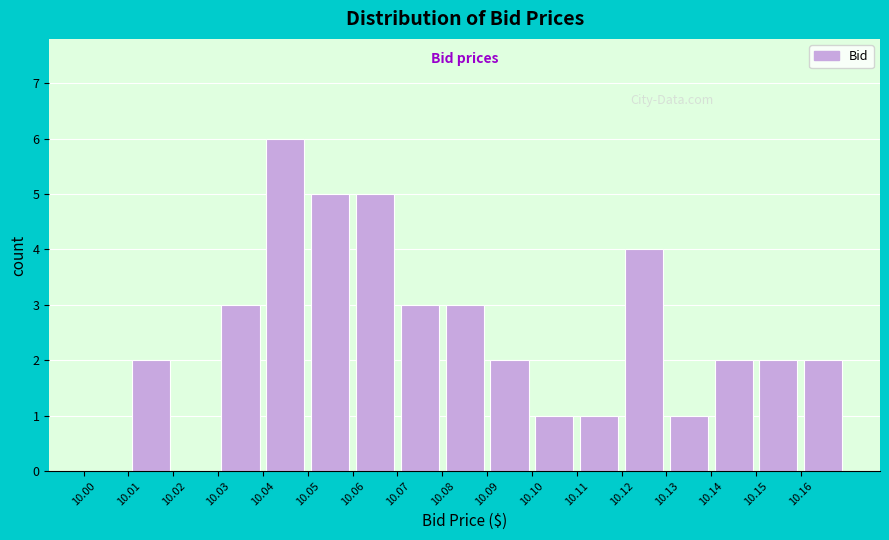

Reading left to right, transcribe this chart: for each bar, give the range it covers on the x-axis and its height. The values are not printed on the chart, so give them approximately, as read against the axis.

10.00 to 10.01: 0
10.01 to 10.02: 2
10.02 to 10.03: 0
10.03 to 10.04: 3
10.04 to 10.05: 6
10.05 to 10.06: 5
10.06 to 10.07: 5
10.07 to 10.08: 3
10.08 to 10.09: 3
10.09 to 10.10: 2
10.10 to 10.11: 1
10.11 to 10.12: 1
10.12 to 10.13: 4
10.13 to 10.14: 1
10.14 to 10.15: 2
10.15 to 10.16: 2
10.16 to 10.17: 2